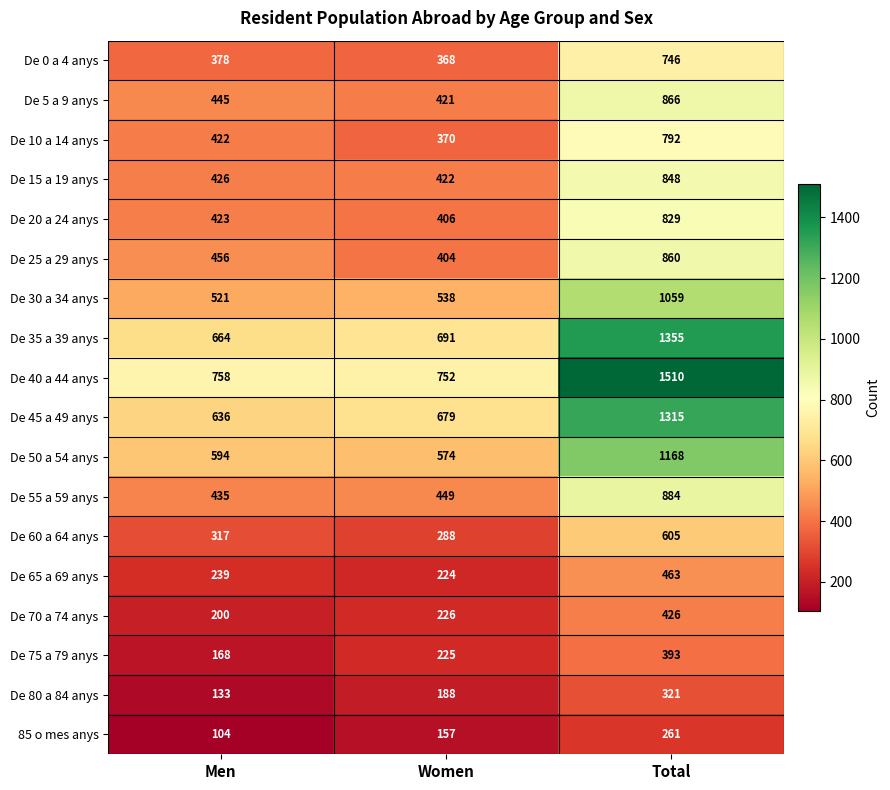

At how many categories does at least one series exceed 1428?

1